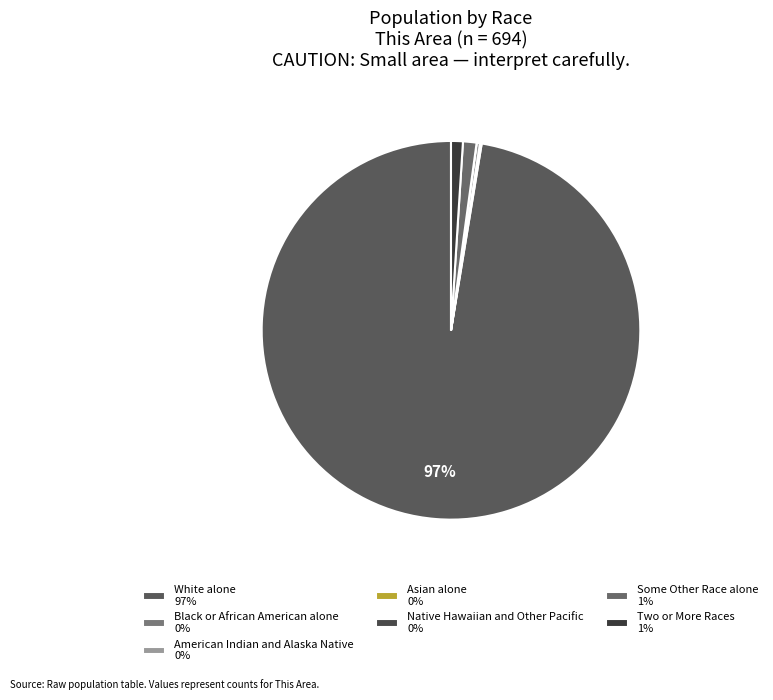

Rank the categories by value from highest to lowest.

White alone, Some Other Race alone, Two or More Races, American Indian and Alaska Native, Black or African American alone, Asian alone, Native Hawaiian and Other Pacific